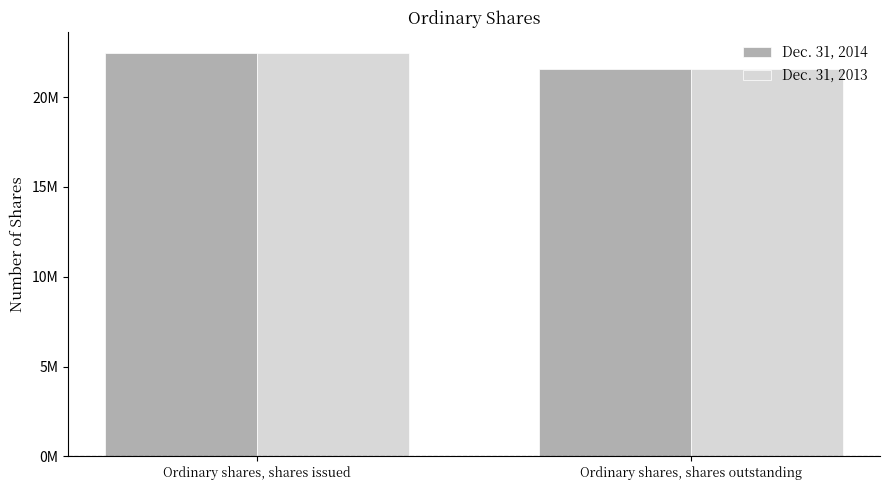

The Dec. 31, 2013 series shows 30705080 at Ordinary shares, shares outstanding. True or false?

False